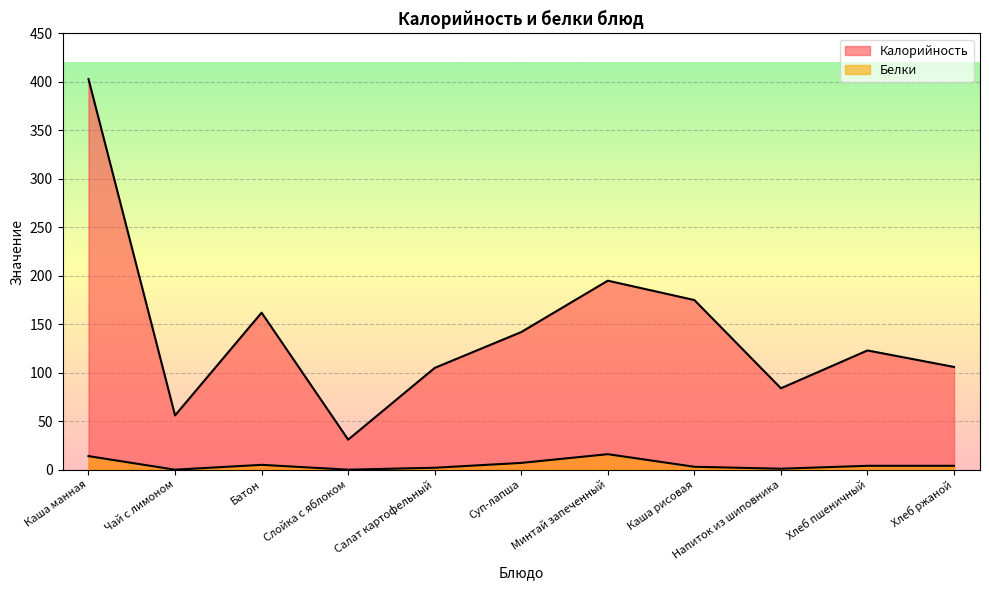

List the labels in order of Белки value, smallest first.

Чай с лимоном, Слойка с яблоком, Напиток из шиповника, Салат картофельный, Каша рисовая, Хлеб пшеничный, Хлеб ржаной, Батон, Суп-лапша, Каша манная, Минтай запеченный